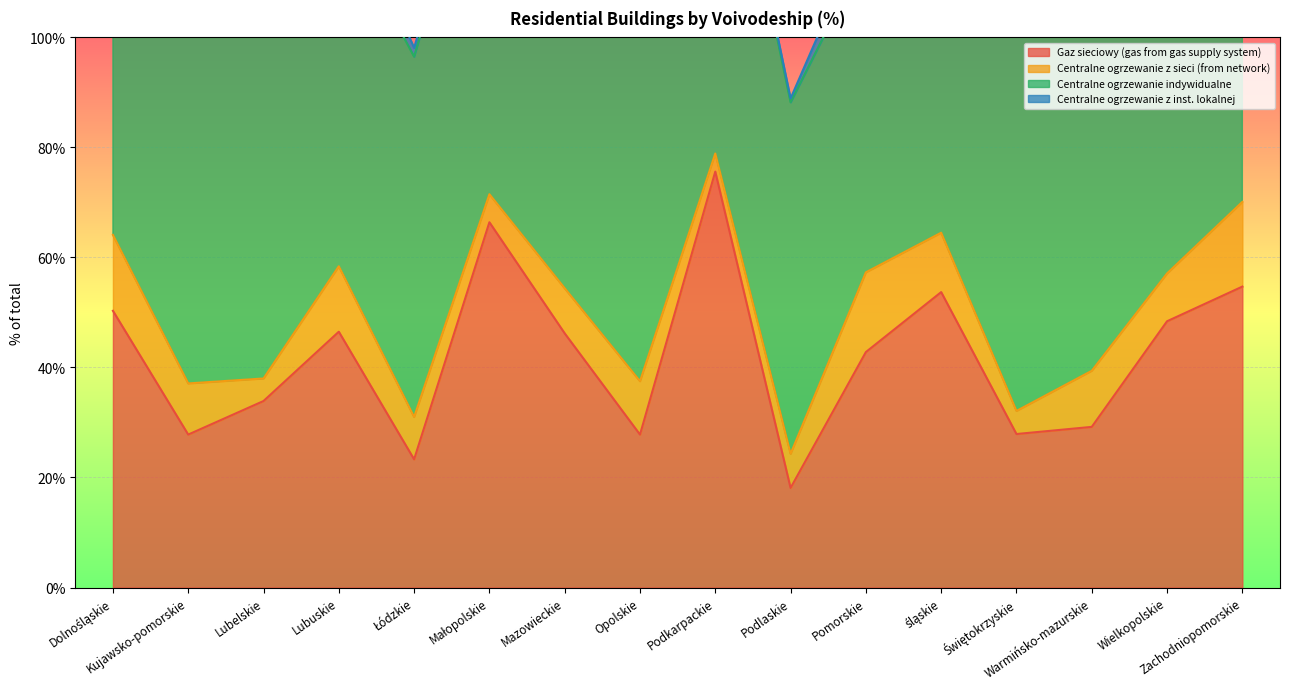

Reading right to left, transcribe all the data shown in this chart.

Gaz sieciowy (gas from gas supply system): 54.7	48.4	29.2	27.9	53.7	42.8	18.1	75.6	27.8	46.2	66.4	23.3	46.5	33.9	27.8	50.3
Centralne ogrzewanie z sieci (from network): 15.4	8.7	10.2	4.2	10.8	14.5	6.2	3.3	9.7	8.2	5.1	7.7	11.9	4.1	9.3	13.8
Centralne ogrzewanie indywidualne: 58.2	69.3	63.5	70.5	65.8	58.1	63.9	74.8	68.4	62.7	72.5	65.5	63.8	69.7	67.8	56.9
Centralne ogrzewanie z inst. lokalnej: 8.6	3.6	6.5	0.9	3.6	4.9	0.7	0.7	4.2	1.1	1.1	1.6	6.9	0.9	4.3	9.5